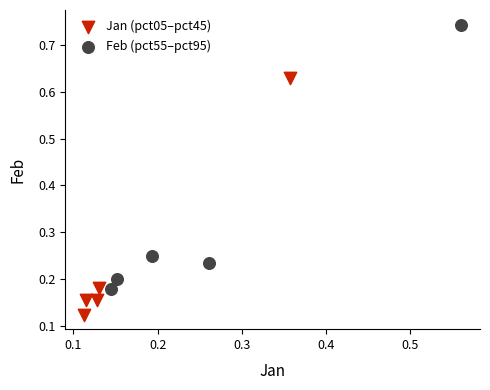

Which series has the widest spread of Y values?

Feb (pct55–pct95)